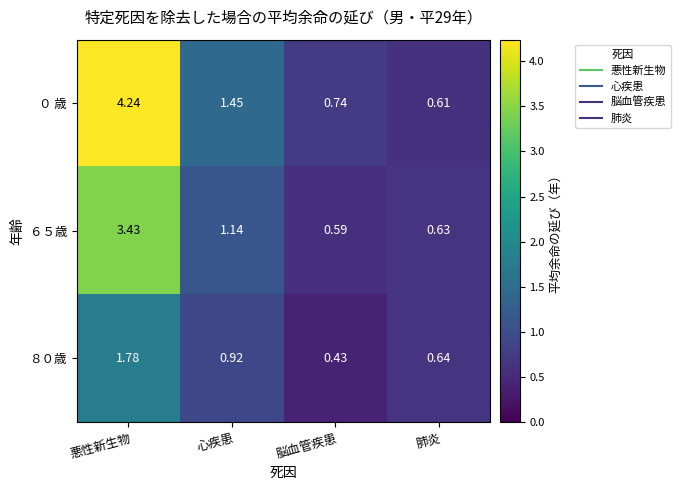

Which category has the lowest value across all series?

脳血管疾患